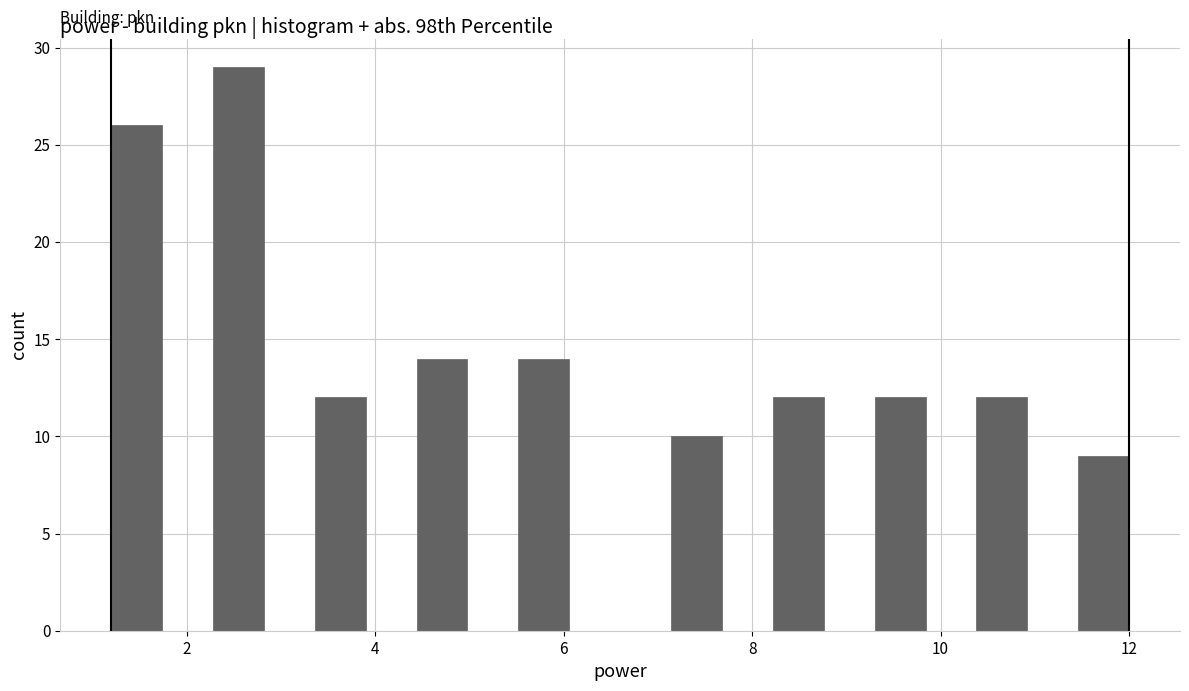

Read against the x-axis, roughly where is the centre of the tallest bar?

2.6